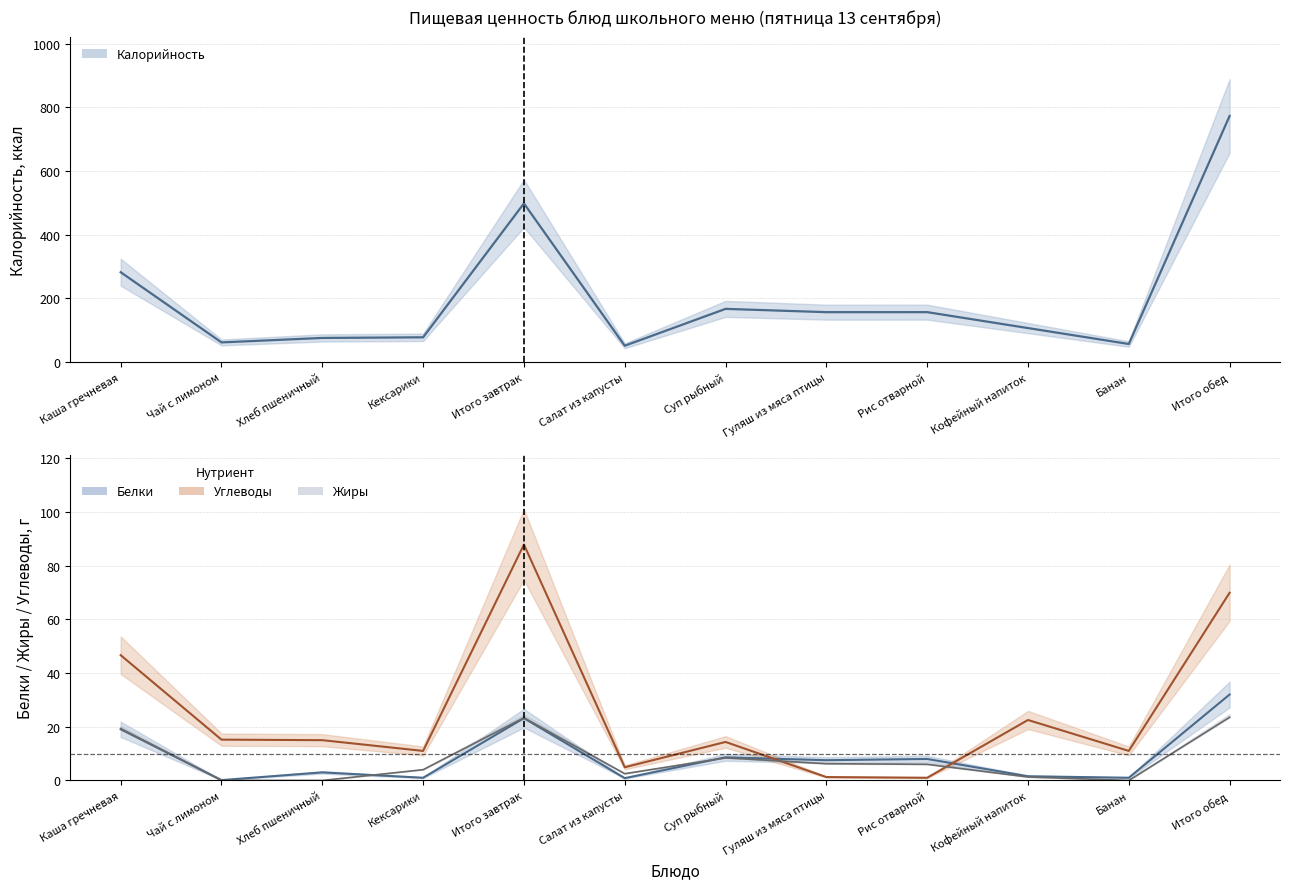

Reading left to right, extract all data points from this chart.

Калорийность (центр): 282.3	62.0	76.0	78.0	498.3	51.5	167.2	156.9	157.0	107.0	57.0	772.7
Белки: 19.1	0.1	3.0	1.0	23.2	0.8	8.6	7.5	8.0	1.6	1.0	32.0
Углеводы: 46.7	15.2	15.0	11.0	87.9	4.9	14.3	1.3	1.0	22.5	11.0	69.9
Жиры: 19.3	0.0	0.0	4.0	23.3	2.5	8.4	6.2	6.0	1.3	0.0	23.5